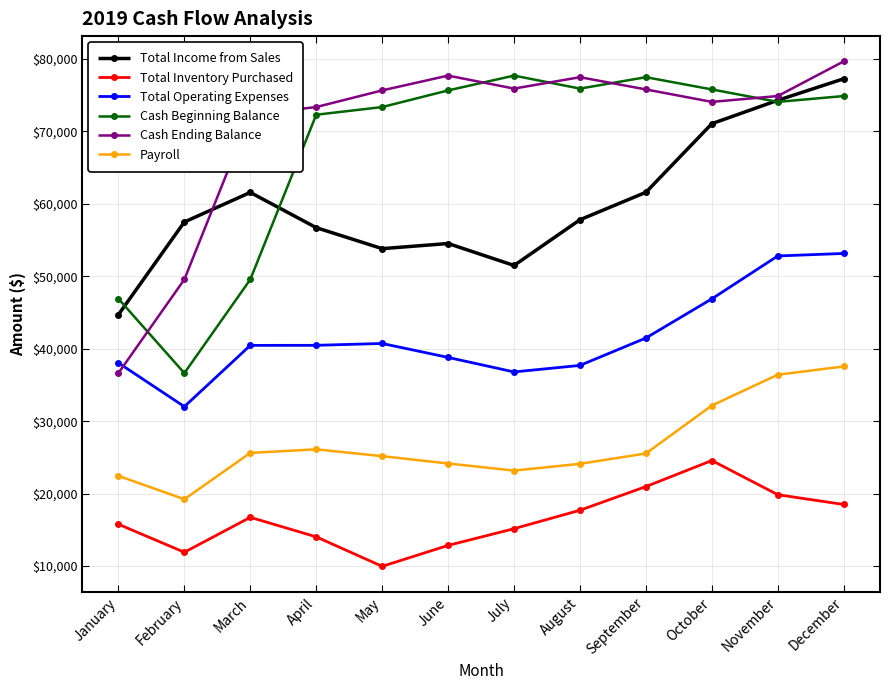

What is the highest value of the Total Income from Sales series?

77270